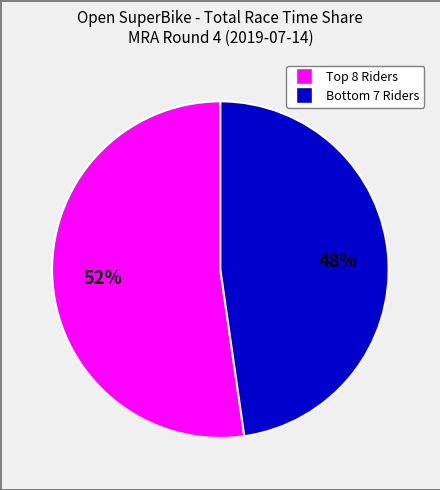

Is there a majority slice in this chart?

Yes